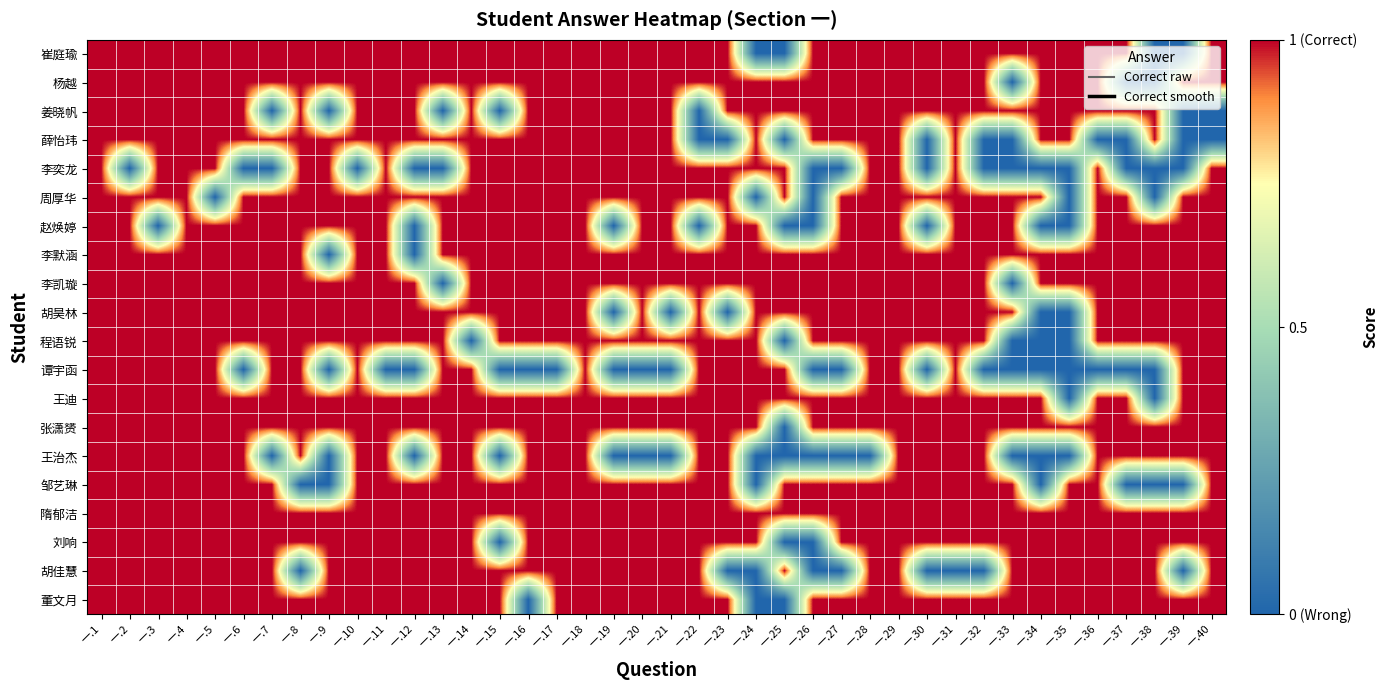

At which category does the chart reach its minimum across all series?

一.24